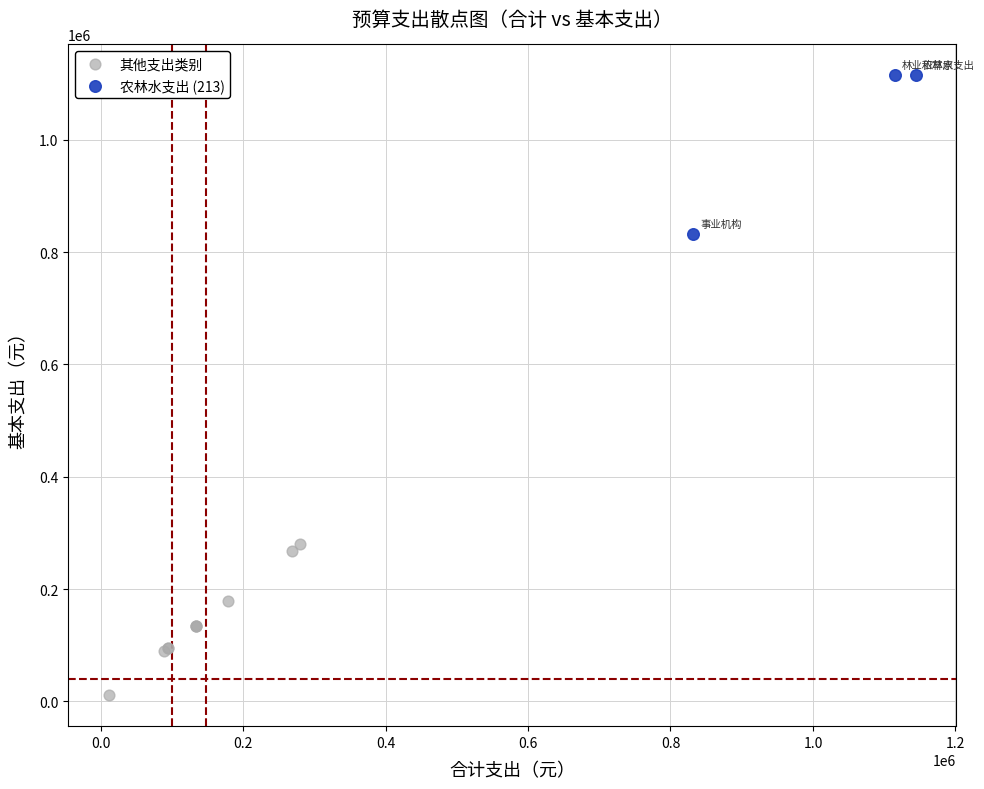

Which series contains the highest Y value?

农林水支出 (213)